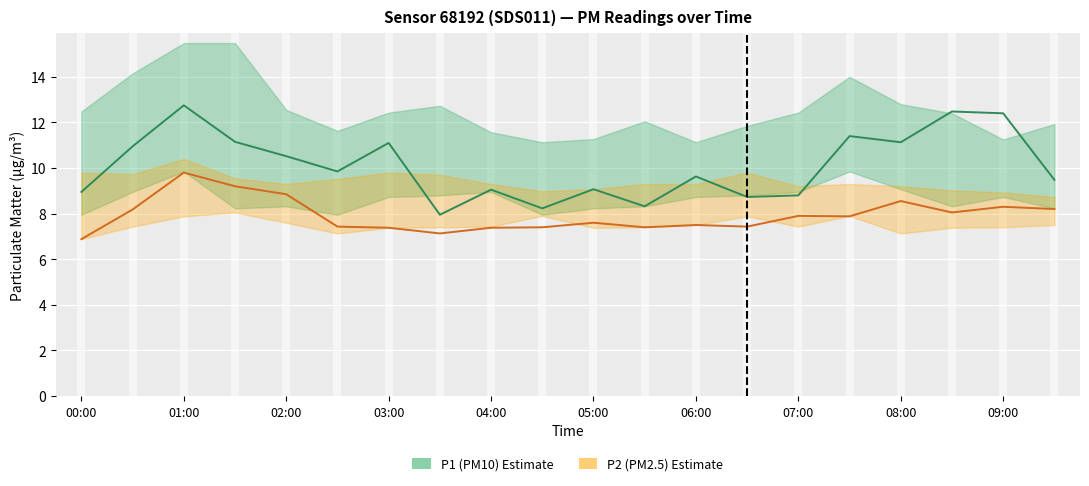

What is the sum of all P2 (PM2.5) Estimate values?

158.4